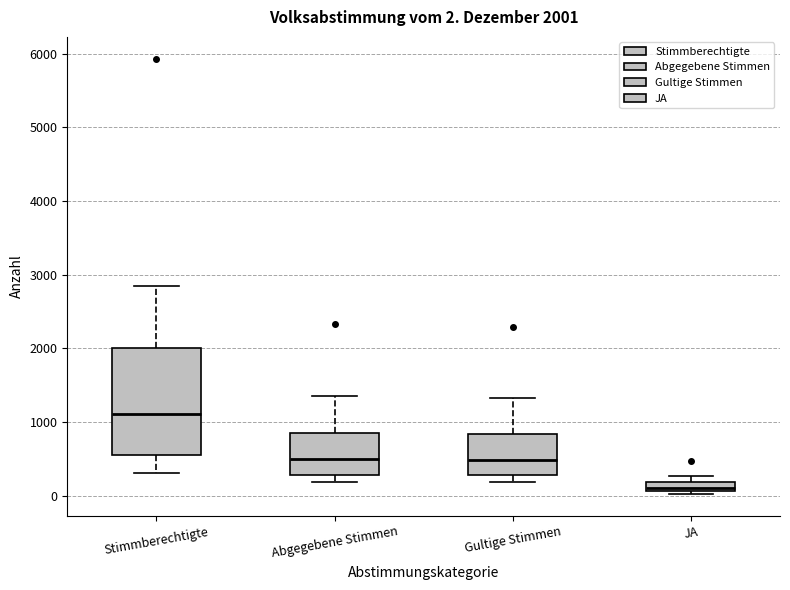

Which box has the lowest median line?

JA